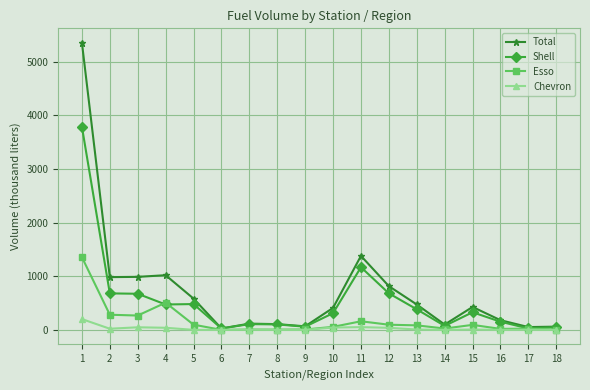

Which series has the largest range (max minus min)?

Total